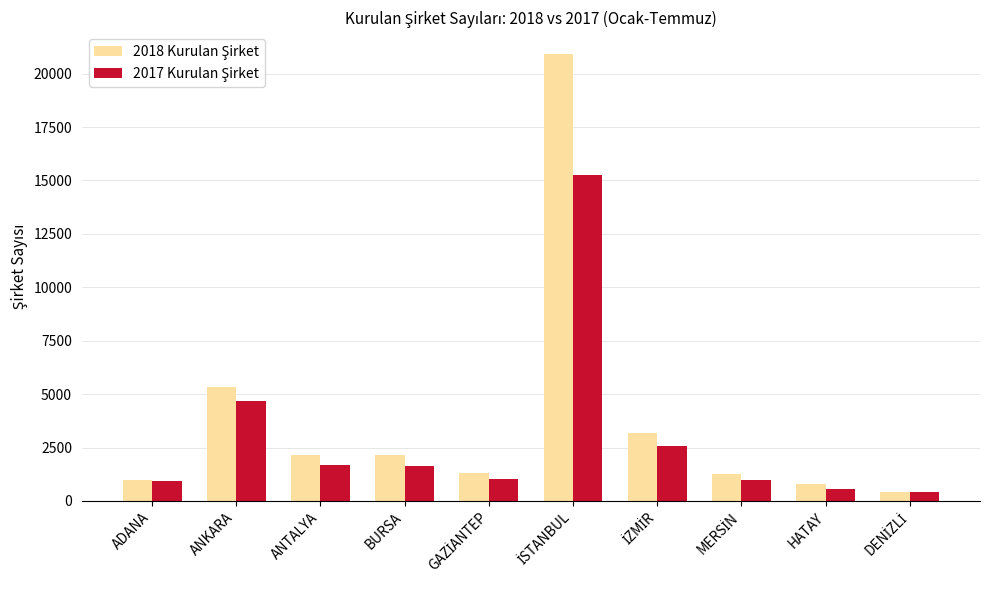

What is the label of the 9th bar from the right?

ANKARA